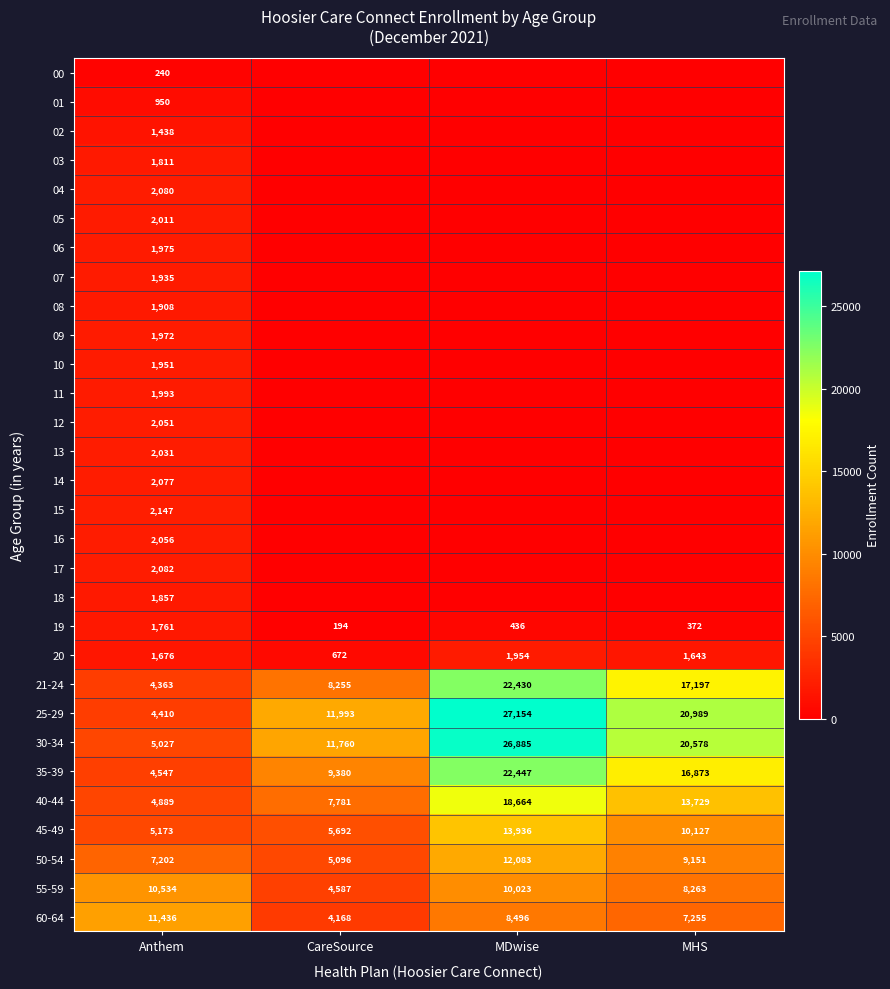

Which has a higher value, Anthem or CareSource?

Anthem